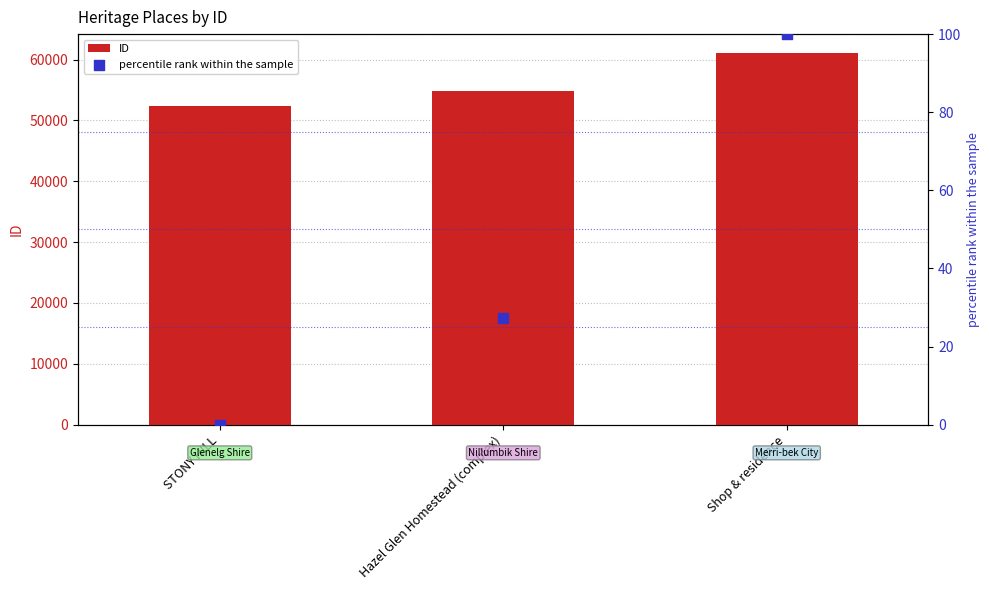

What is the total value across all series at STONY HILL?

52407.0